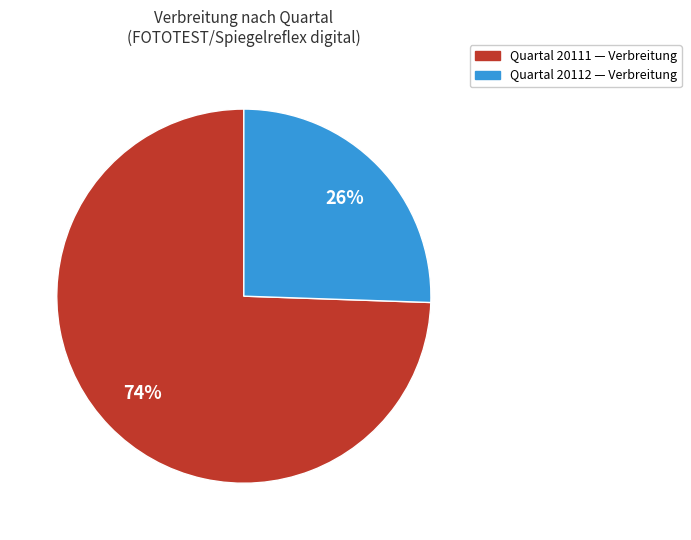

To the nearest percent, what is the average slice percentage?

50%